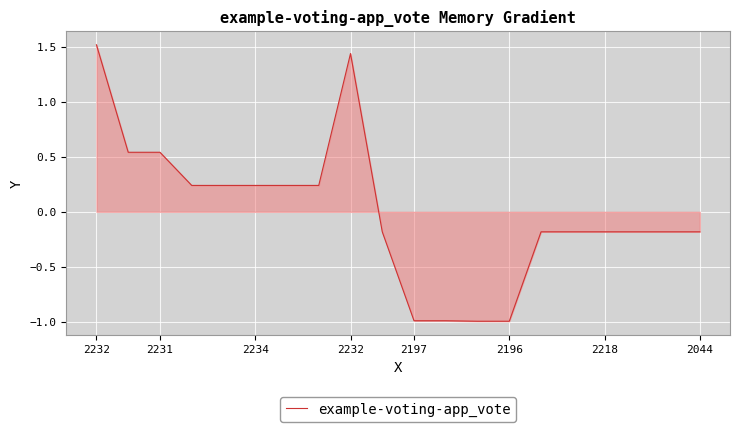

What is the maximum value shown in the chart?

1.5